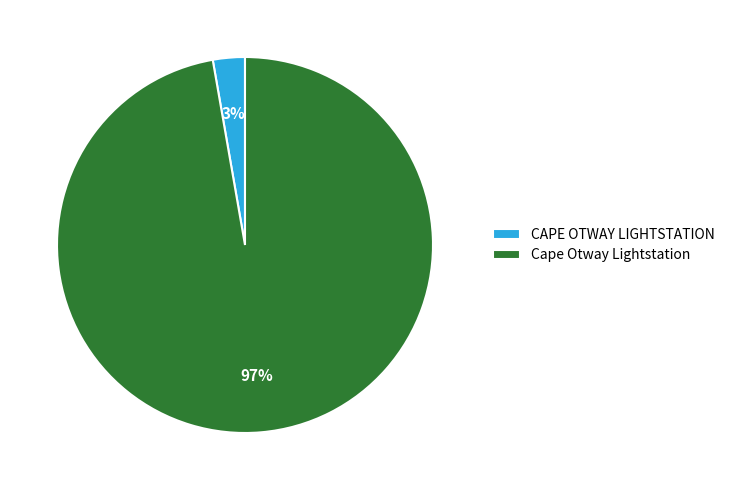

Rank the categories by value from lowest to highest.

CAPE OTWAY LIGHTSTATION, Cape Otway Lightstation